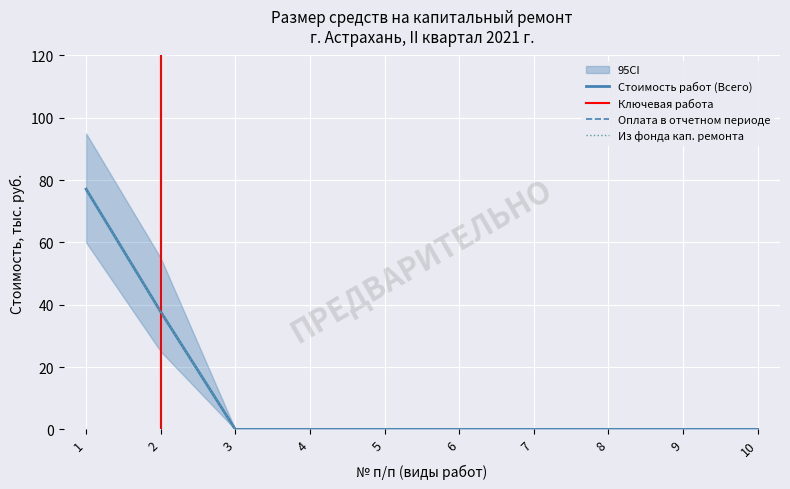

What is the value of the Оплата в отчетном периоде point at the 1st from the left?

77.1